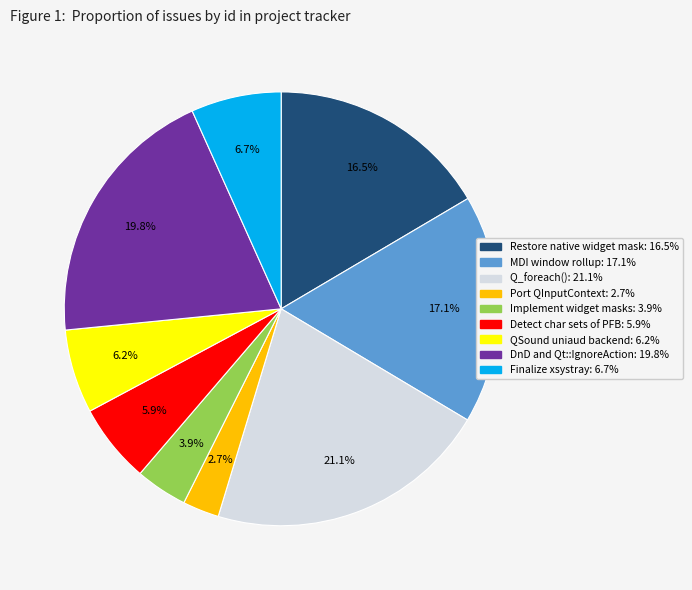

Is there a majority slice in this chart?

No